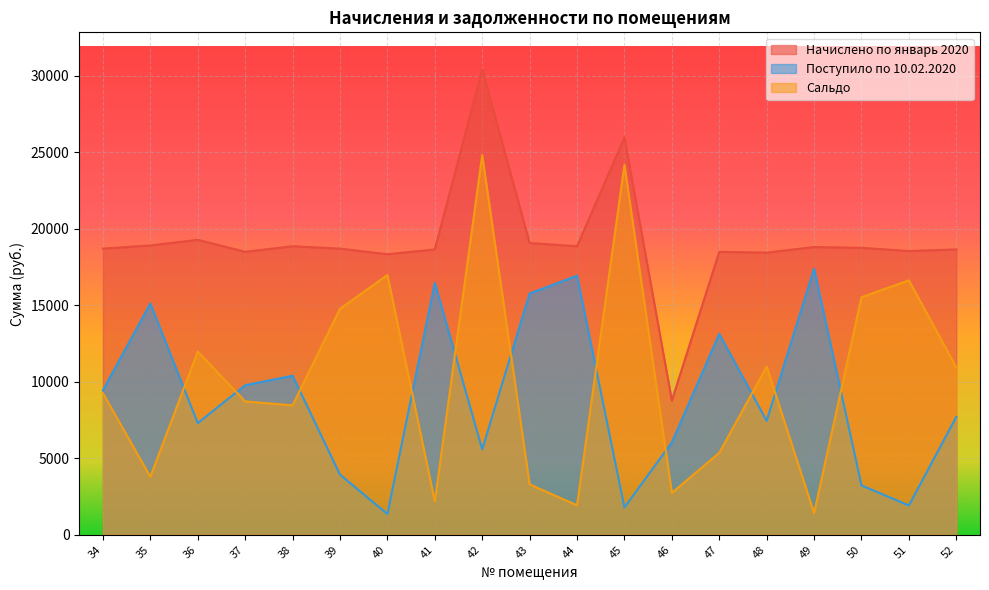

Does the chart display data point markers on the line(s)?

No